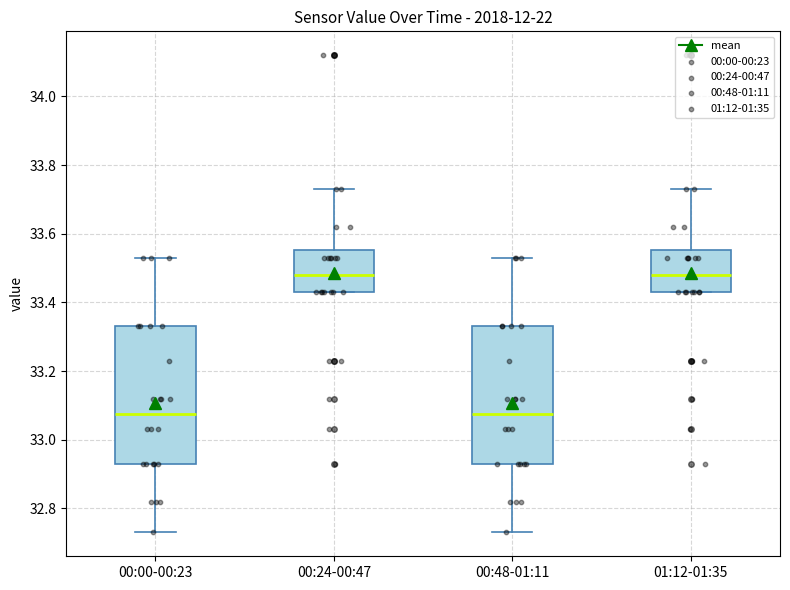

Where does the upper whisker of the box for 00:00-00:23 end on the y-axis? The values are not printed on the chart, so give them approximately, as read against the axis.

33.54